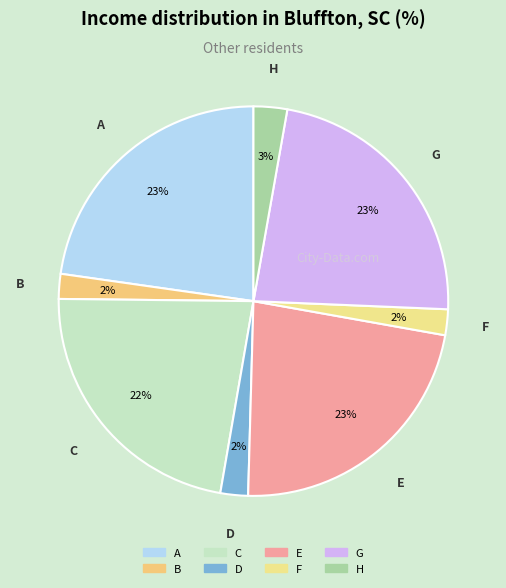

How many slices are in this pie chart?

8